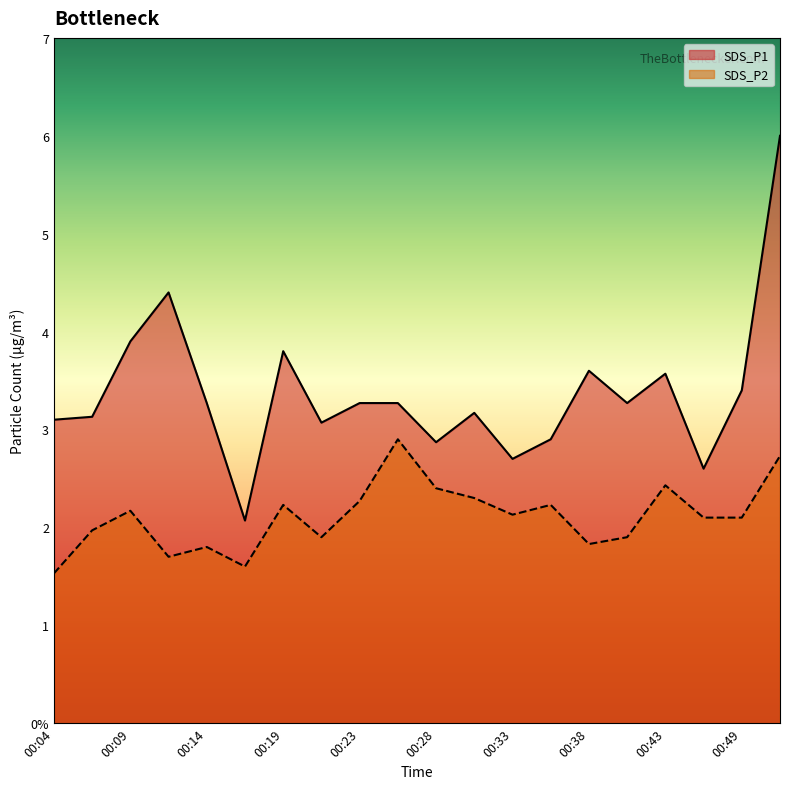

Rank the categories by SDS_P1 value from highest to lowest.

00:51, 00:11, 00:09, 00:19, 00:38, 00:43, 00:49, 00:14, 00:23, 00:26, 00:41, 00:31, 00:06, 00:04, 00:21, 00:36, 00:28, 00:33, 00:46, 00:16